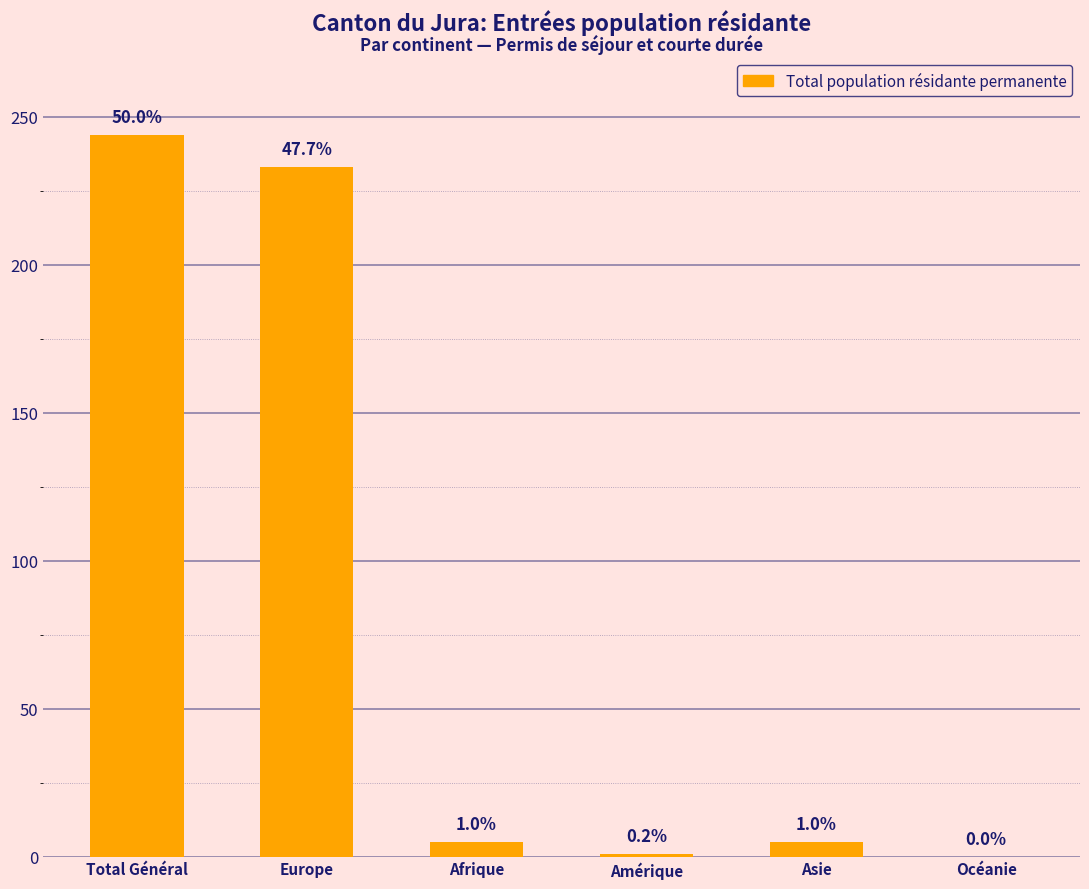

What is the difference between the values at Total Général and Océanie?

244